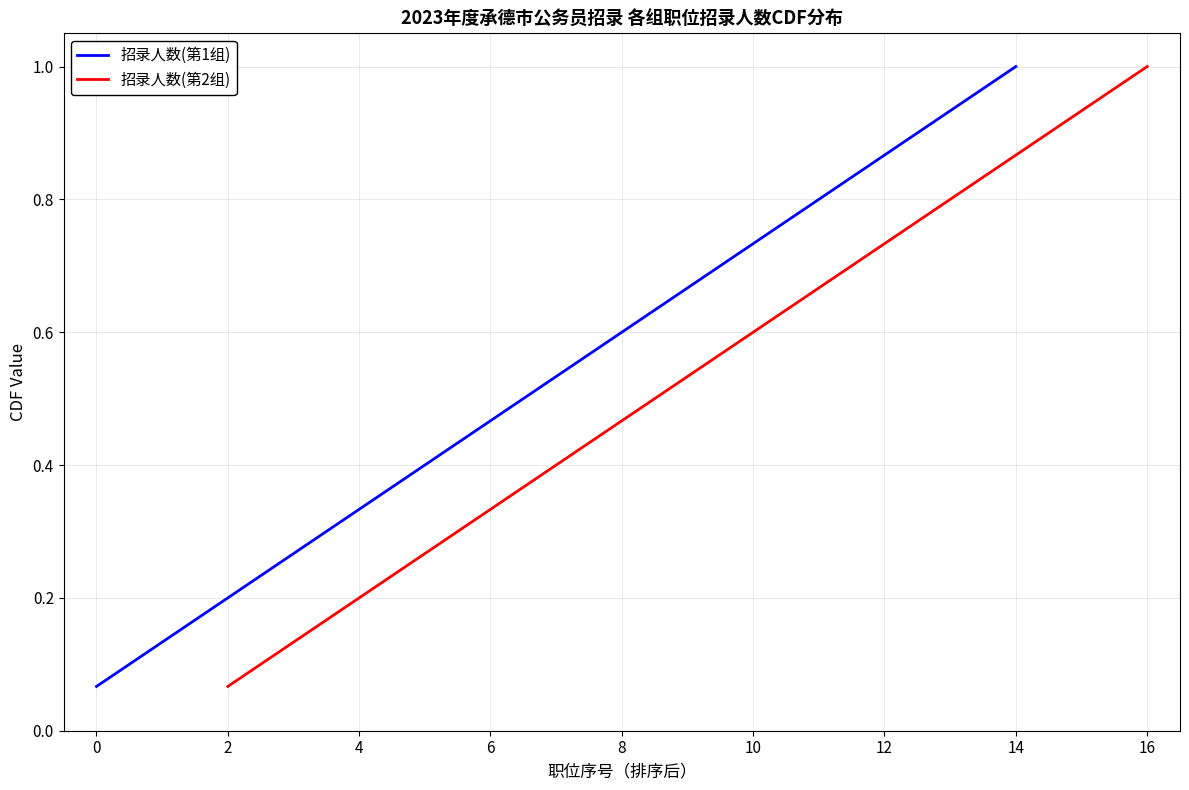

What is the approximate value of 招录人数(第1组) at 14?

1.0